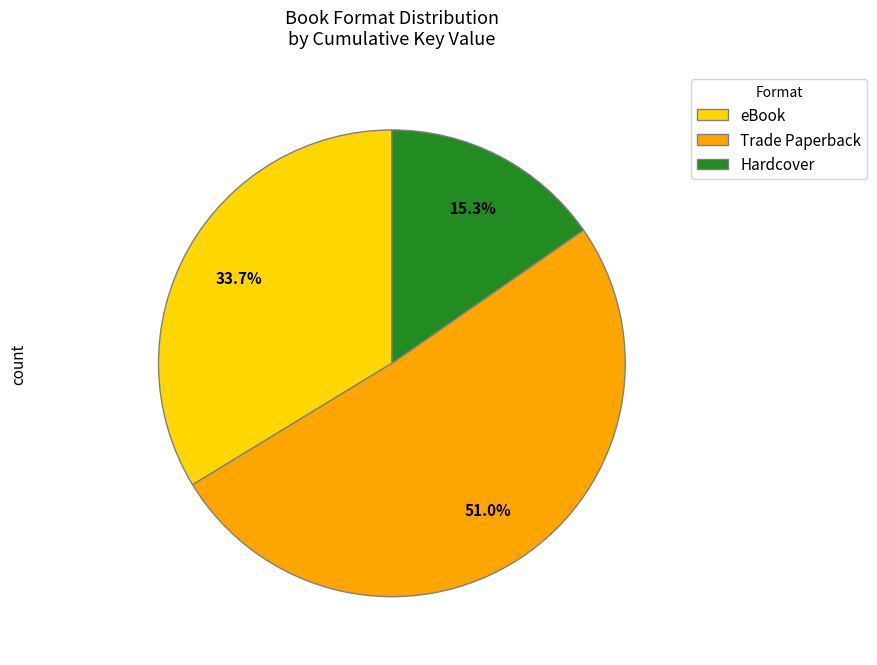

What is the ratio of the value at Trade Paperback to the value at Hardcover?

3.3